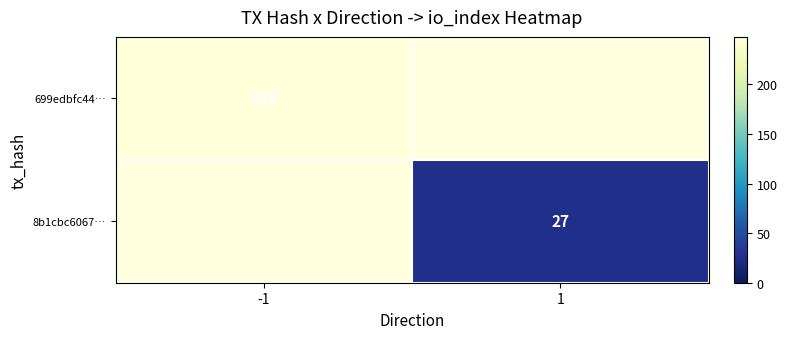

True or false: 8b1cbc6067… has a value of 27 at 1.

True